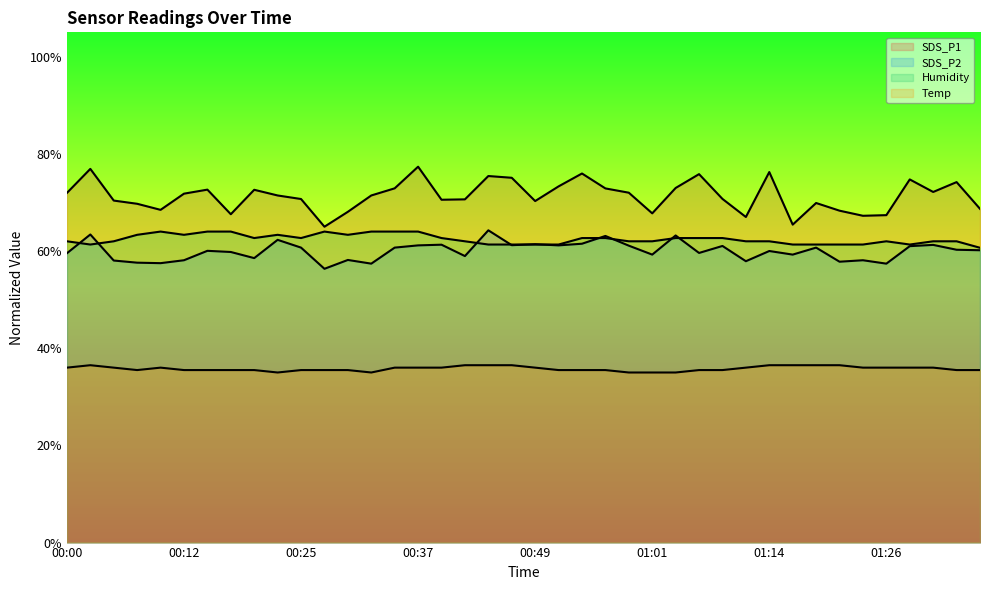

The SDS_P2 series shows 56.3 at 00:27. True or false?

True